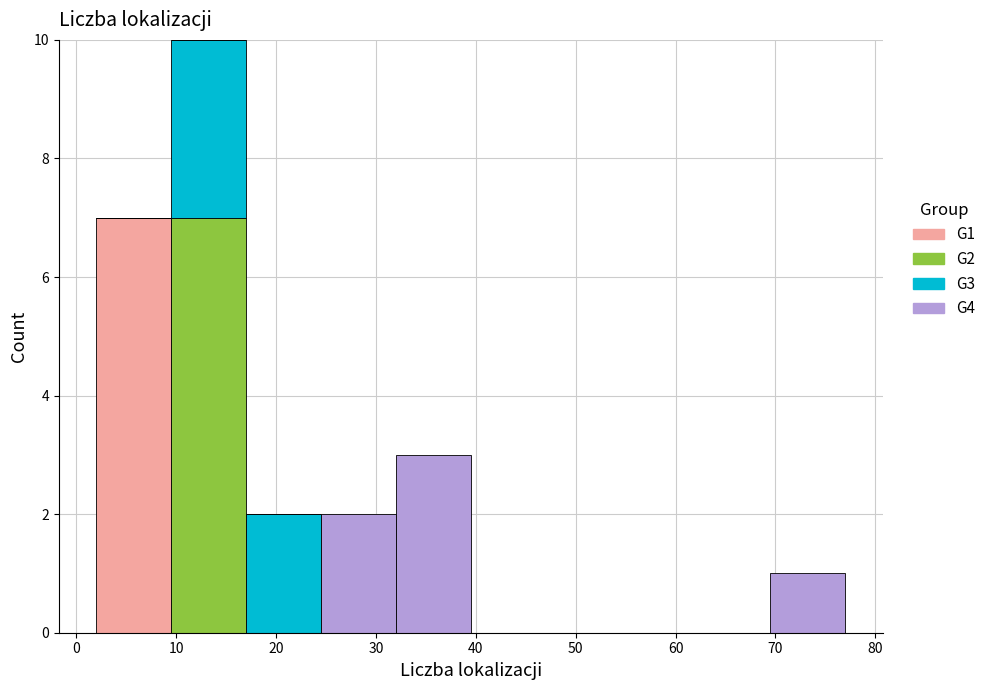

Reading left to right, list every stacked bar in this chart as the range it spans on the x-axis followed by its total height. Neither the bar edges nor the heights are printed on the chart, so give them approximately, as read against the axes.

2.0 to 9.5: 7
9.5 to 17.0: 10
17.0 to 24.5: 2
24.5 to 32.0: 2
32.0 to 39.5: 3
39.5 to 47.0: 0
47.0 to 54.5: 0
54.5 to 62.0: 0
62.0 to 69.5: 0
69.5 to 77.0: 1